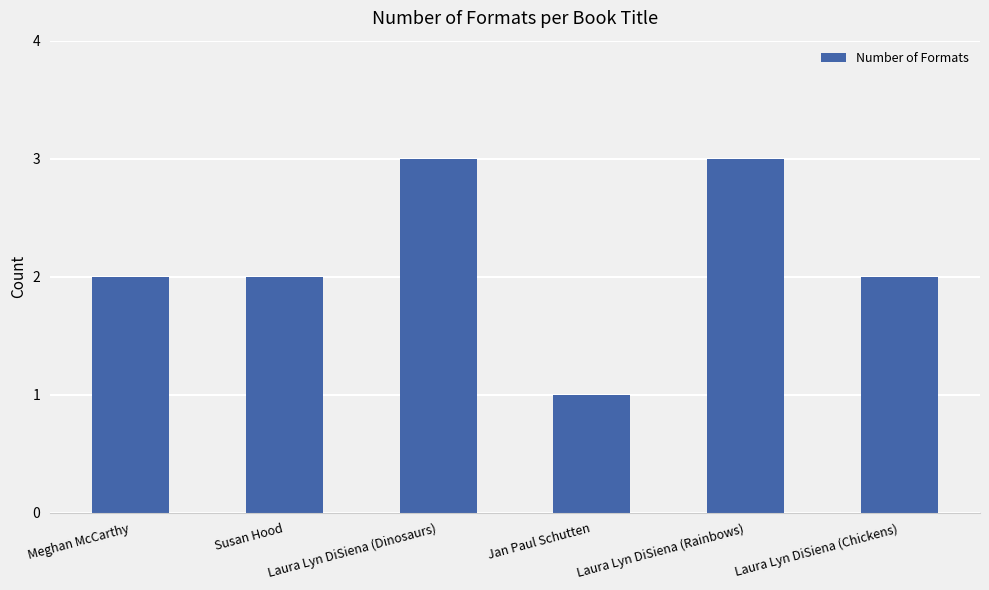

The value at Susan Hood is 2. True or false?

True